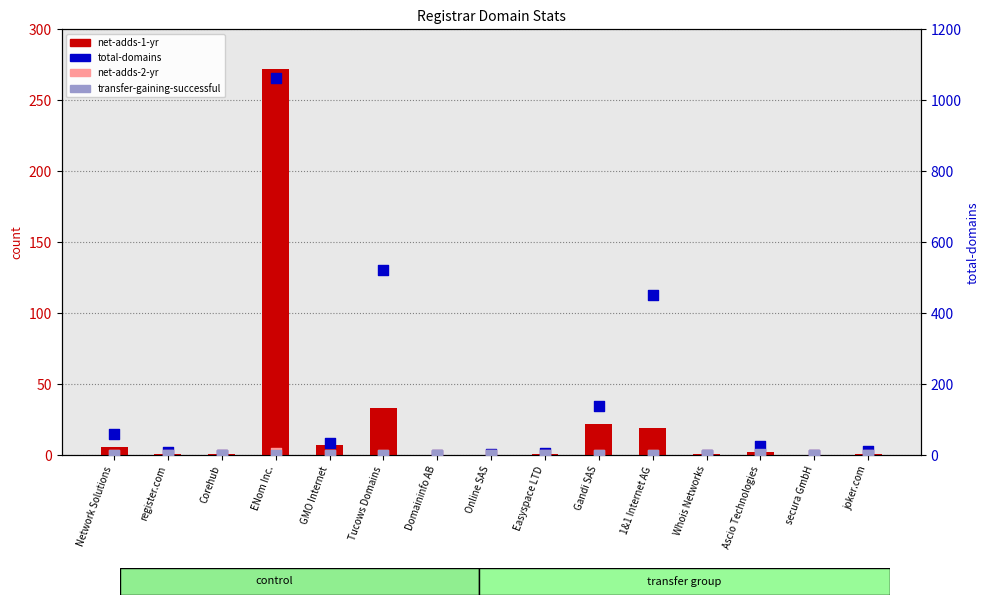

Is the value of transfer-gaining-successful at Easyspace LTD greater than the value of net-adds-1-yr at Corehub?

No